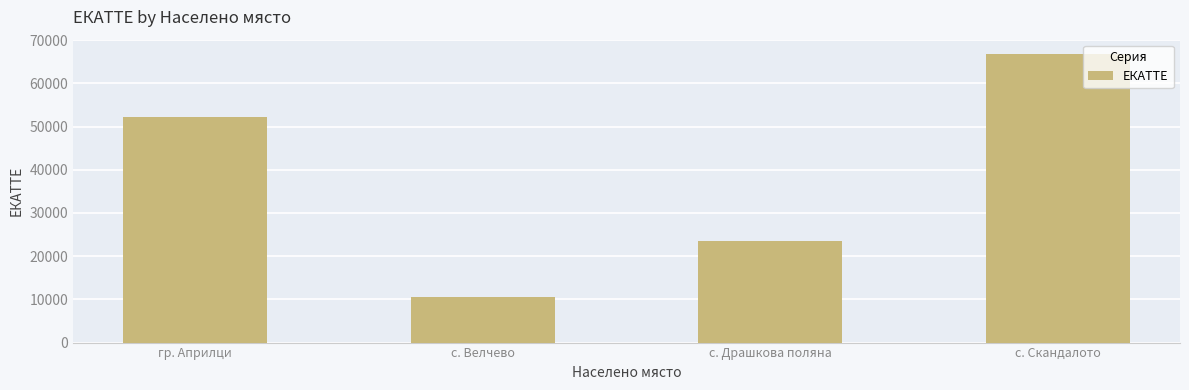

Are the bars horizontal?

No